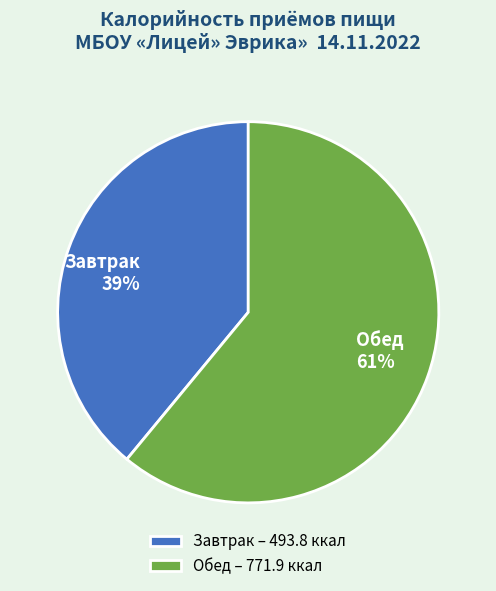

Between Завтрак and Обед, which is larger?

Обед